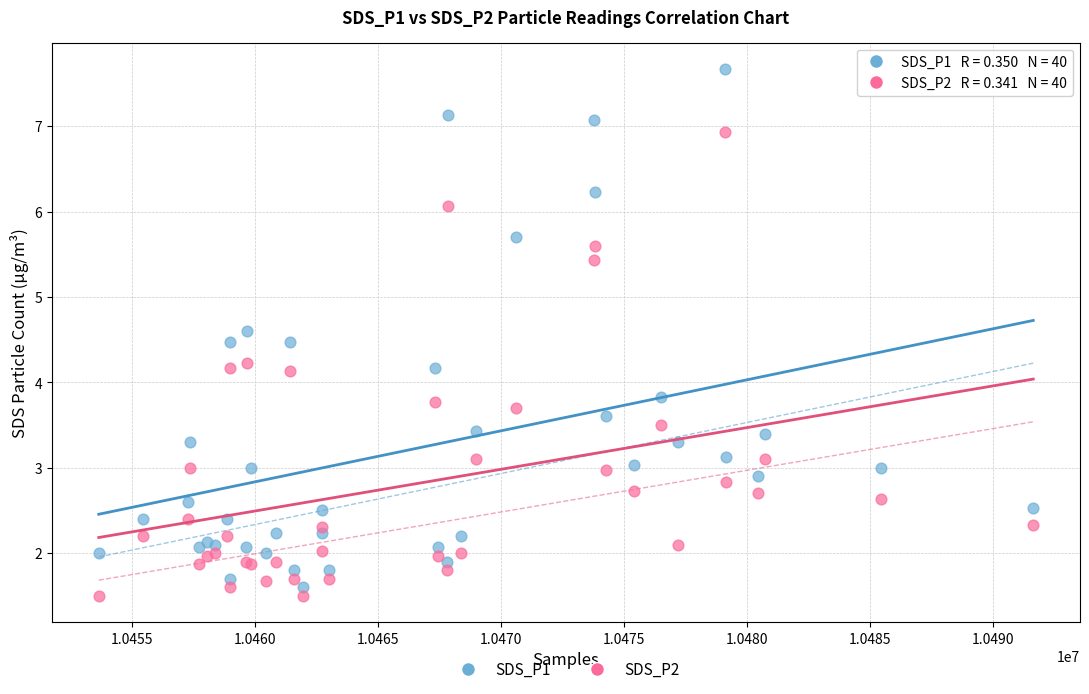

Which series contains the highest Y value?

SDS_P1